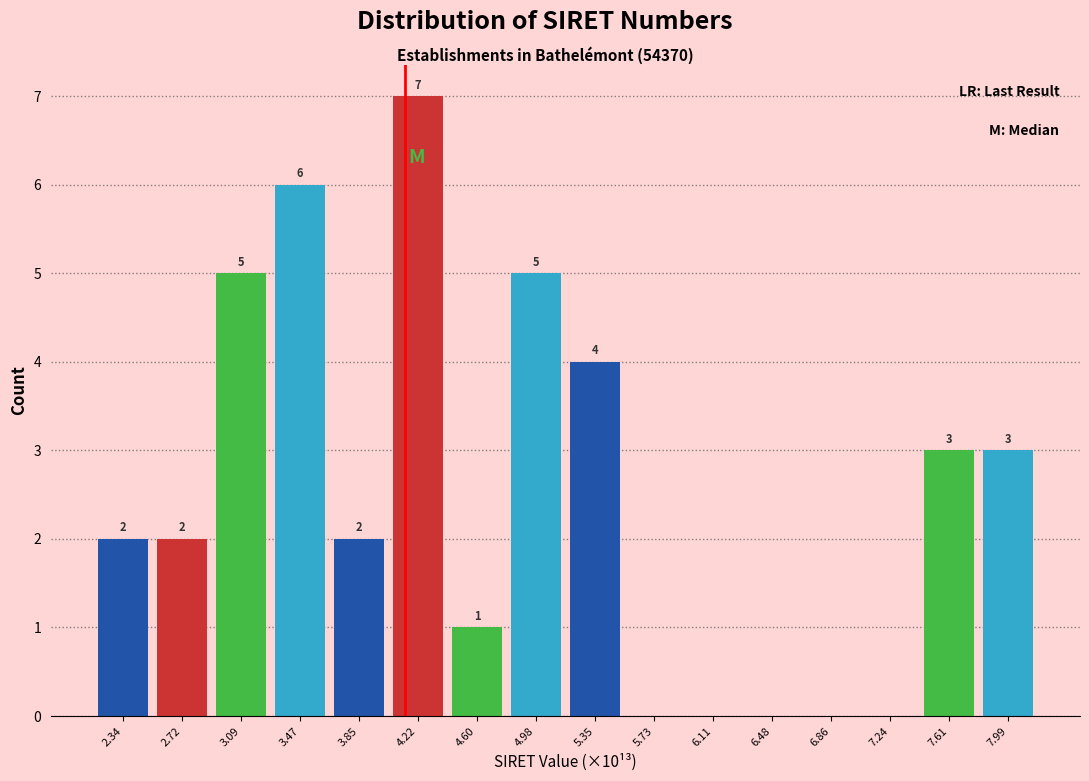

Which range on the x-axis has the tallest bar?

4.05 to 4.40